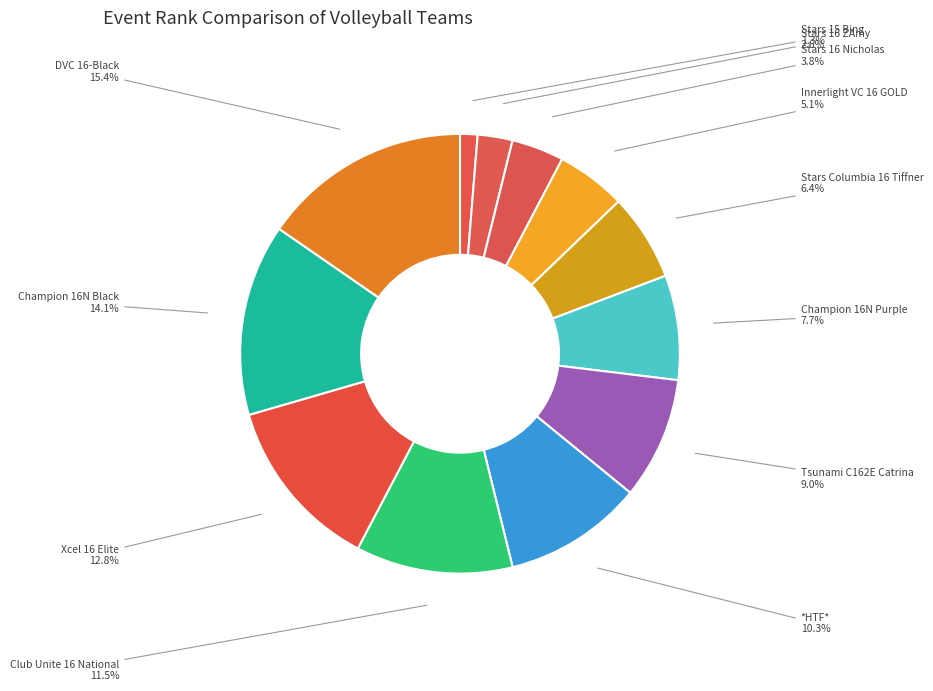

How many slices are in this pie chart?

12